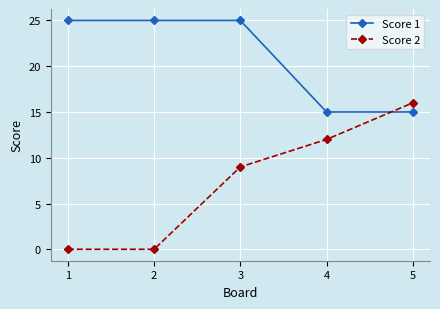

Between 2 and 3, which series saw the biggest shift?

Score 2